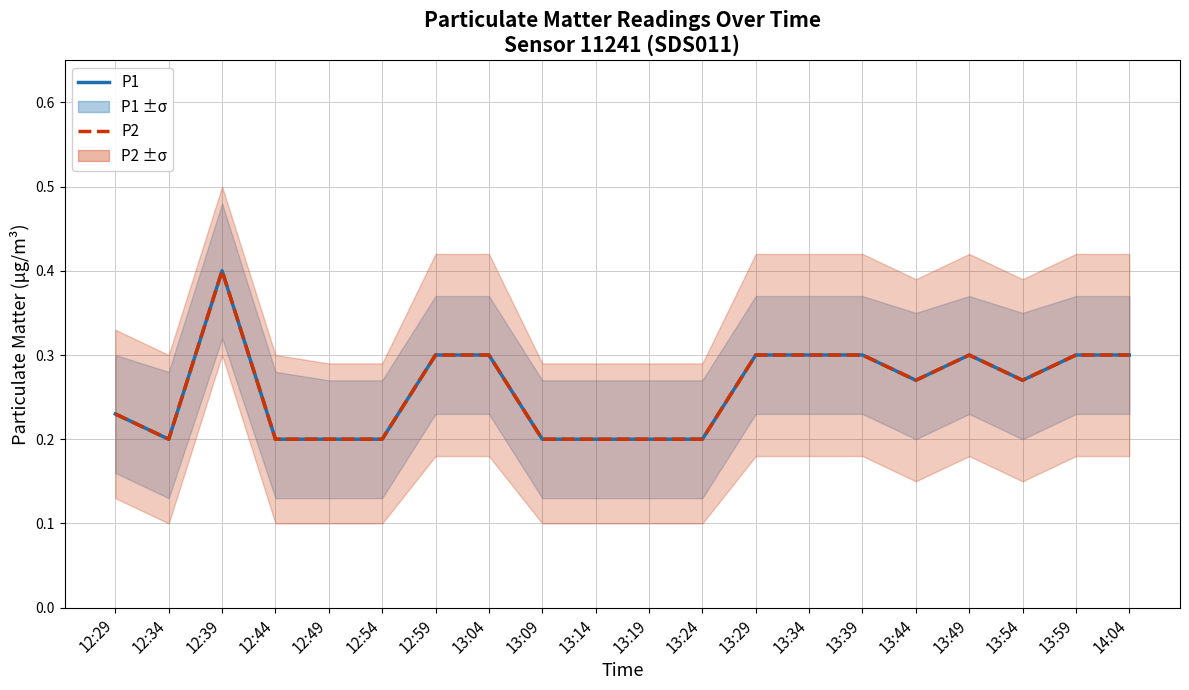

At how many categories does at least one series exceed 0?

20